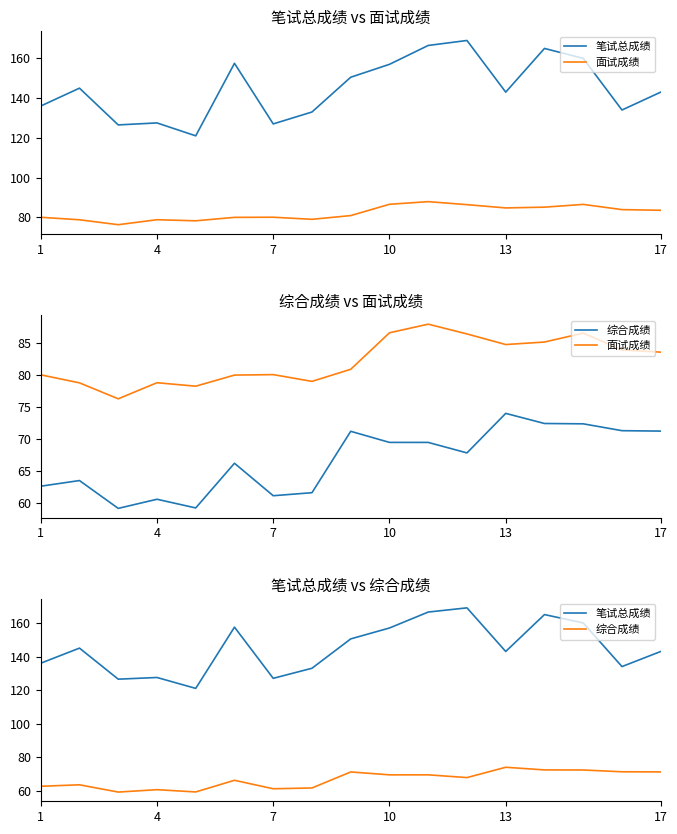

What is the average value of the 综合成绩 series?

66.7